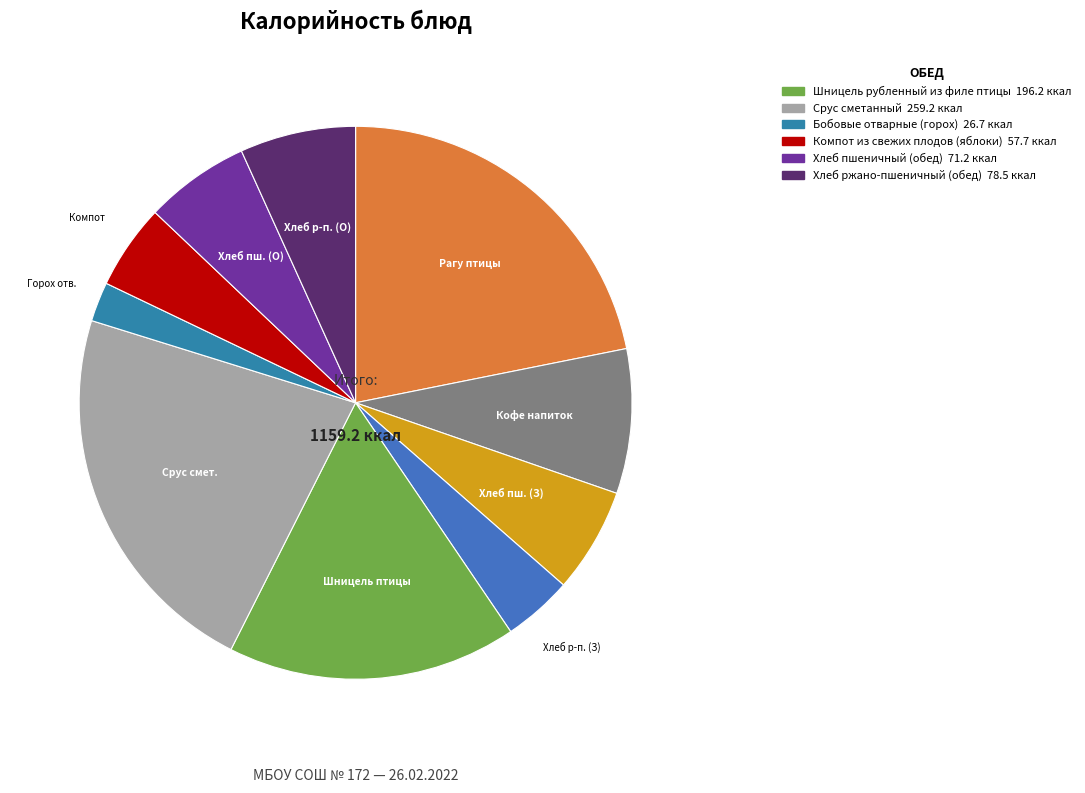

How many segments does this pie chart have?

10